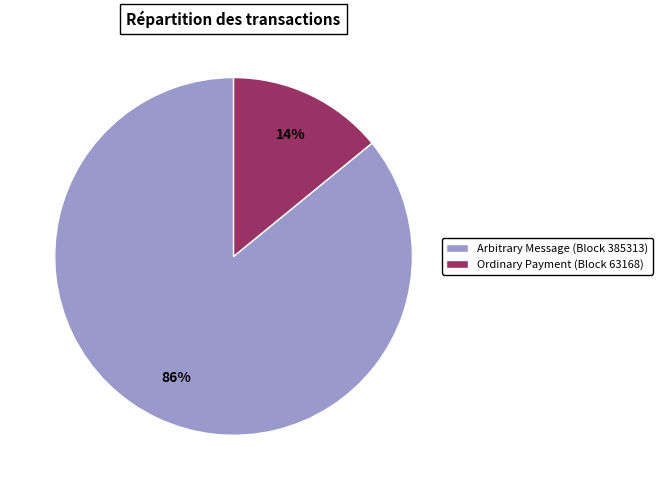

To the nearest percent, what percentage of the pie is Ordinary Payment (Block 63168)?

14%